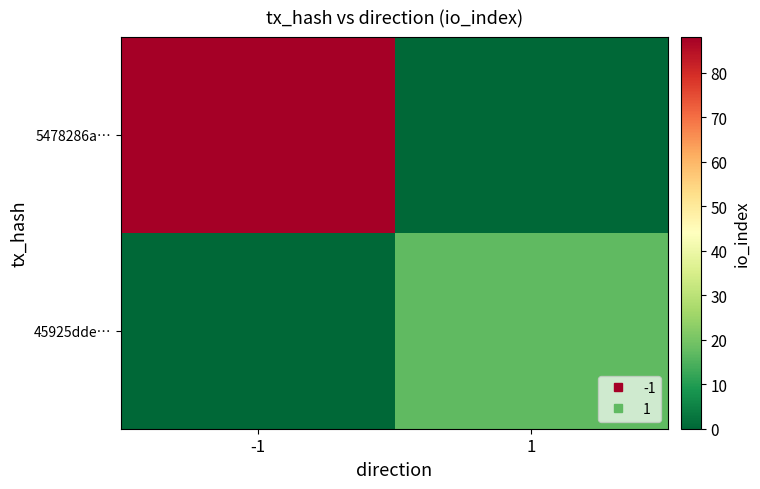

Which series has the widest spread of values?

5478286a…